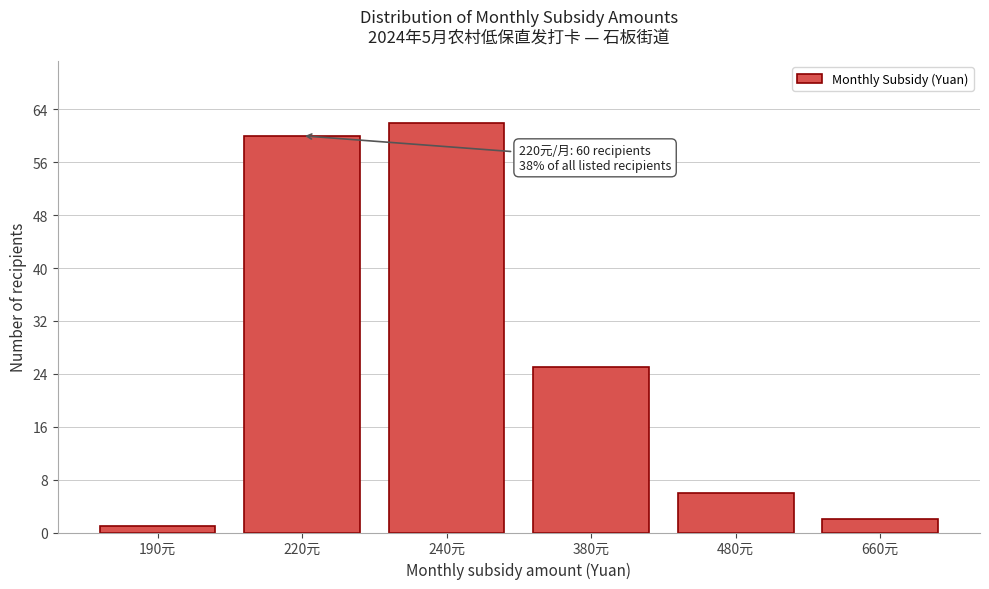

Reading left to right, transcribe all the data shown in this chart.

1	60	62	25	6	2